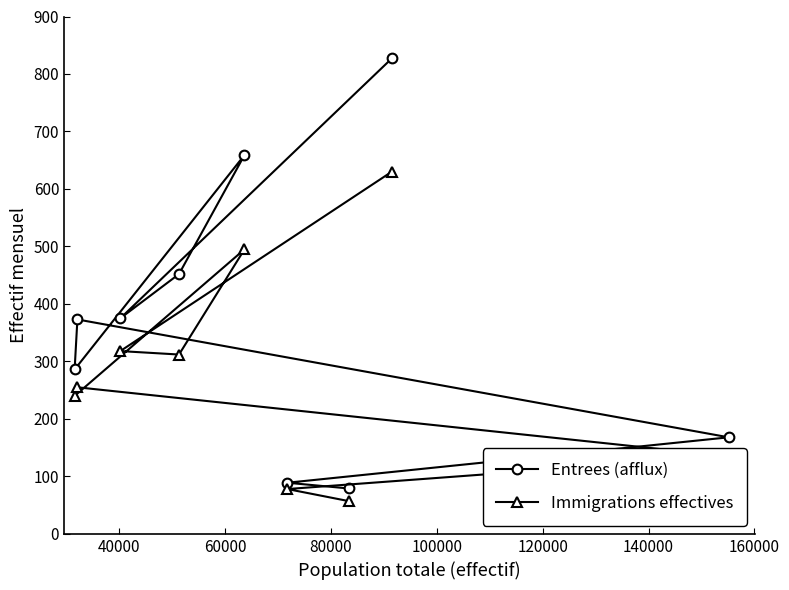

What is the difference between the second highest and second lowest values in the Immigrations effectives series?

417